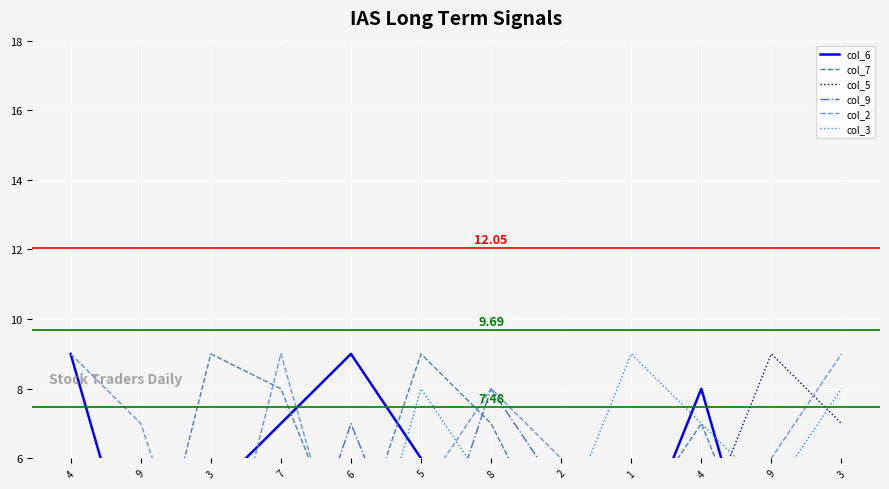

List the labels in order of col_6 value, largest first.

4, 6, 4, 7, 5, 3, 2, 3, 1, 9, 8, 9